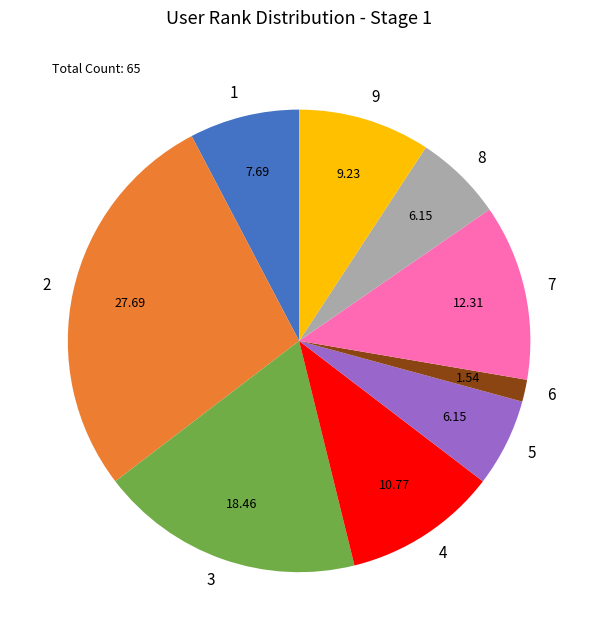

Which category has the smallest portion of the pie?

6